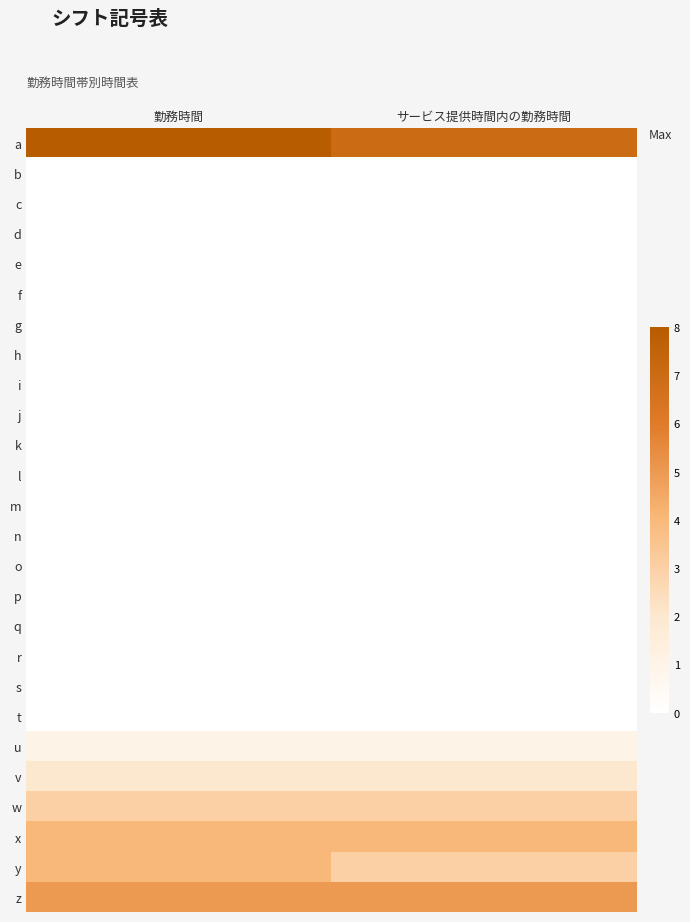

Reading left to right, what are all the values shown in this chart?

a: 勤務時間=8	サービス提供時間内の勤務時間=7
b: 勤務時間=0	サービス提供時間内の勤務時間=0
c: 勤務時間=0	サービス提供時間内の勤務時間=0
d: 勤務時間=0	サービス提供時間内の勤務時間=0
e: 勤務時間=0	サービス提供時間内の勤務時間=0
f: 勤務時間=0	サービス提供時間内の勤務時間=0
g: 勤務時間=0	サービス提供時間内の勤務時間=0
h: 勤務時間=0	サービス提供時間内の勤務時間=0
i: 勤務時間=0	サービス提供時間内の勤務時間=0
j: 勤務時間=0	サービス提供時間内の勤務時間=0
k: 勤務時間=0	サービス提供時間内の勤務時間=0
l: 勤務時間=0	サービス提供時間内の勤務時間=0
m: 勤務時間=0	サービス提供時間内の勤務時間=0
n: 勤務時間=0	サービス提供時間内の勤務時間=0
o: 勤務時間=0	サービス提供時間内の勤務時間=0
p: 勤務時間=0	サービス提供時間内の勤務時間=0
q: 勤務時間=0	サービス提供時間内の勤務時間=0
r: 勤務時間=0	サービス提供時間内の勤務時間=0
s: 勤務時間=0	サービス提供時間内の勤務時間=0
t: 勤務時間=0	サービス提供時間内の勤務時間=0
u: 勤務時間=1	サービス提供時間内の勤務時間=1
v: 勤務時間=2	サービス提供時間内の勤務時間=2
w: 勤務時間=3	サービス提供時間内の勤務時間=3
x: 勤務時間=4	サービス提供時間内の勤務時間=4
y: 勤務時間=4	サービス提供時間内の勤務時間=3
z: 勤務時間=5	サービス提供時間内の勤務時間=5